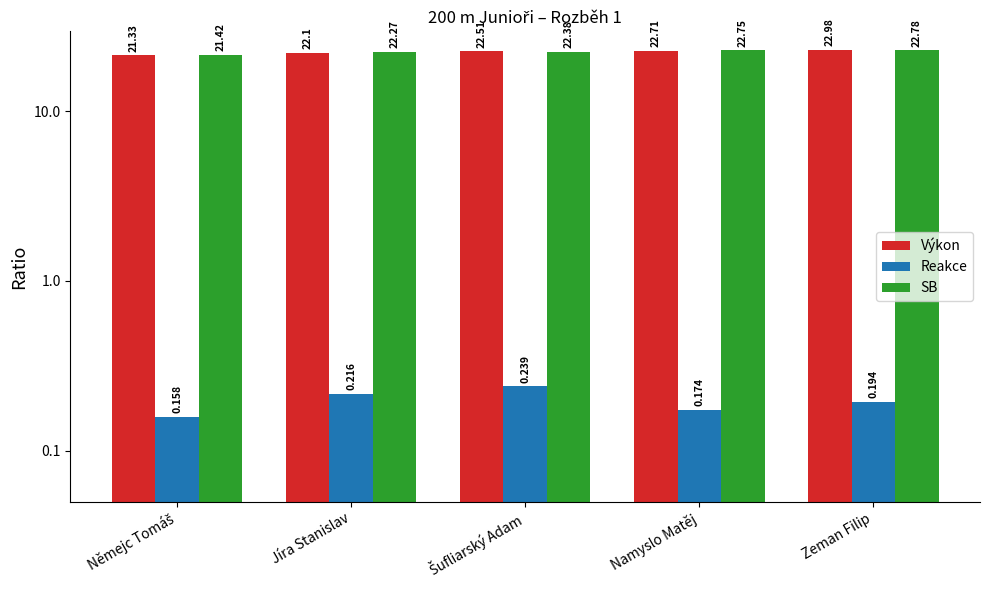

At how many categories does at least one series exceed 19?

5